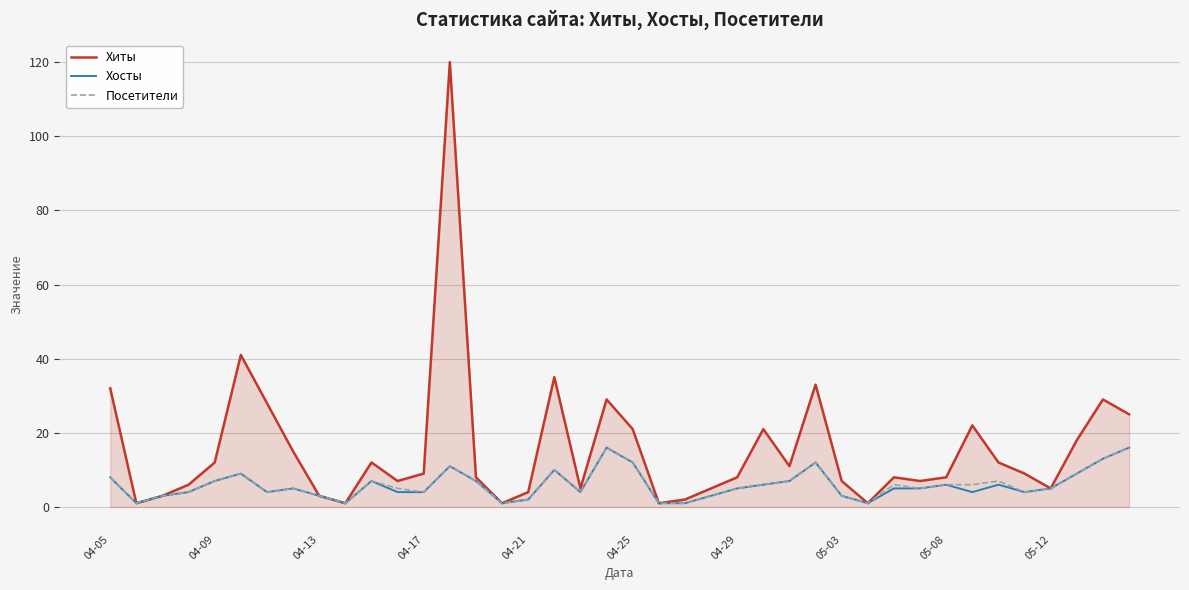

What is the maximum value shown in the chart?

120